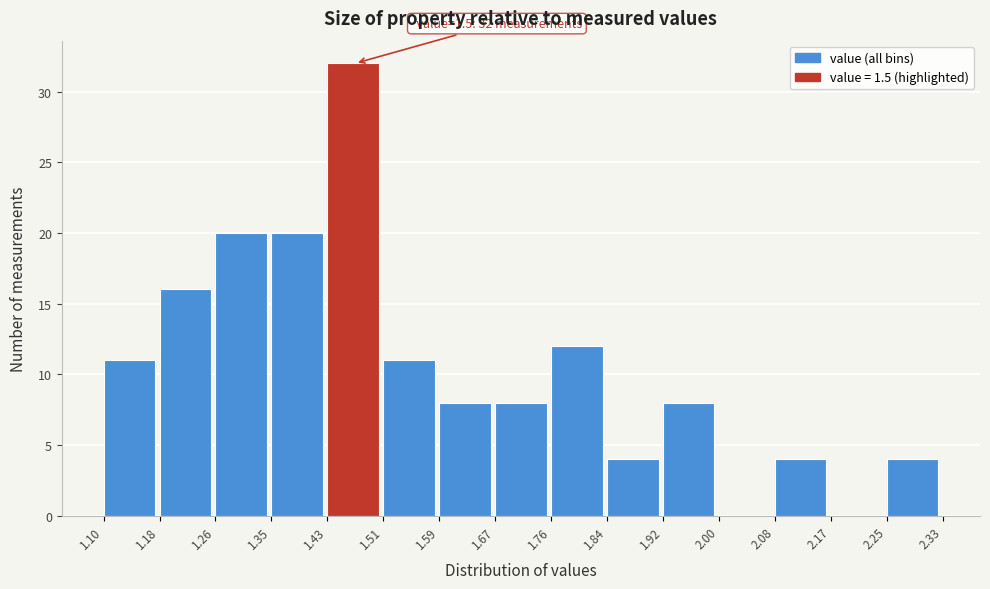

Over which range of the x-axis is the bar tallest?

1.43 to 1.51